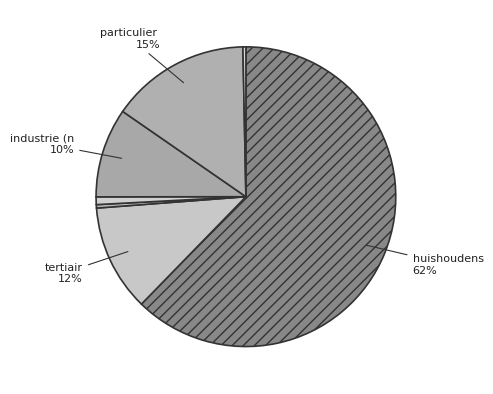

How many segments does this pie chart have?

7